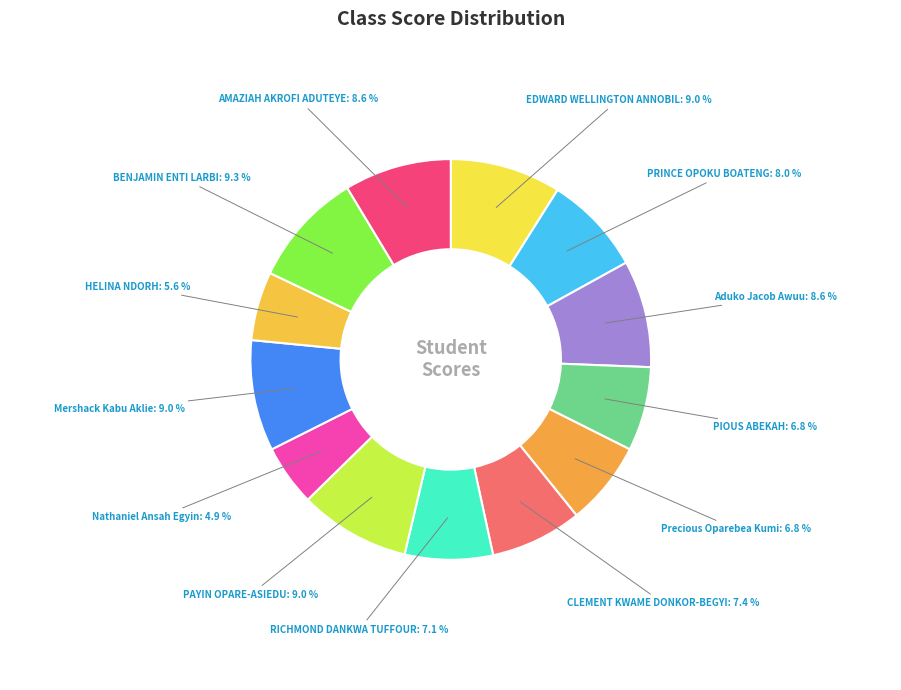

Which slice is the largest?

BENJAMIN ENTI LARBI